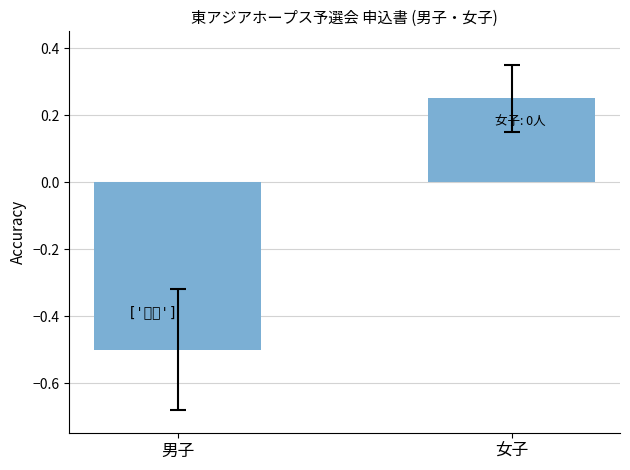

Which category has the lowest value across all series?

男子